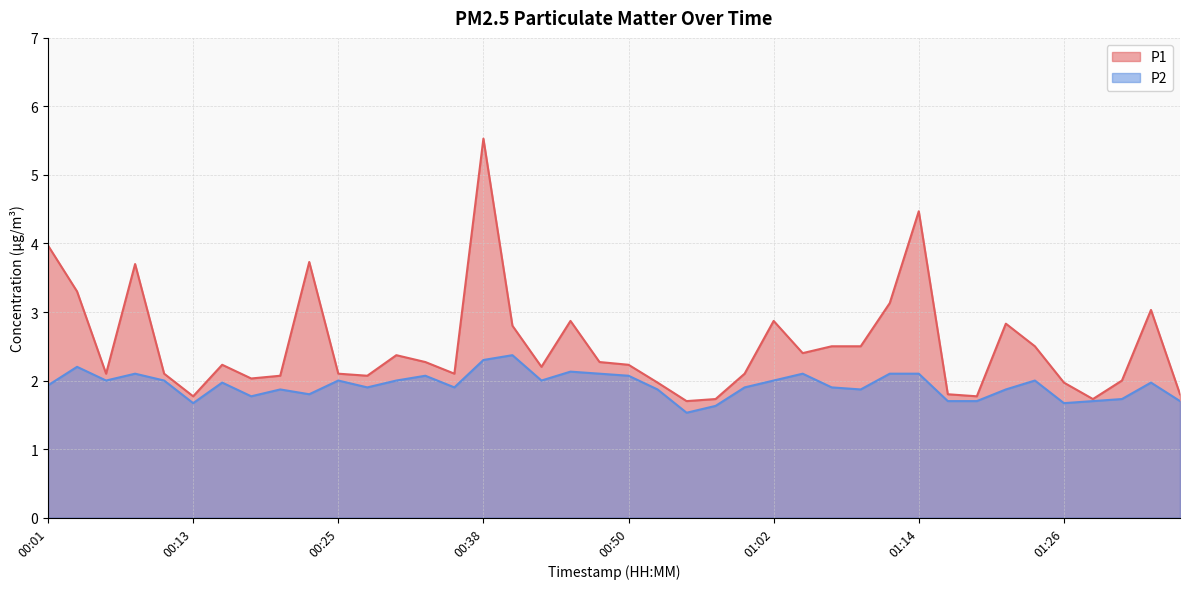

What is the total value across all series at 00:03?

5.5